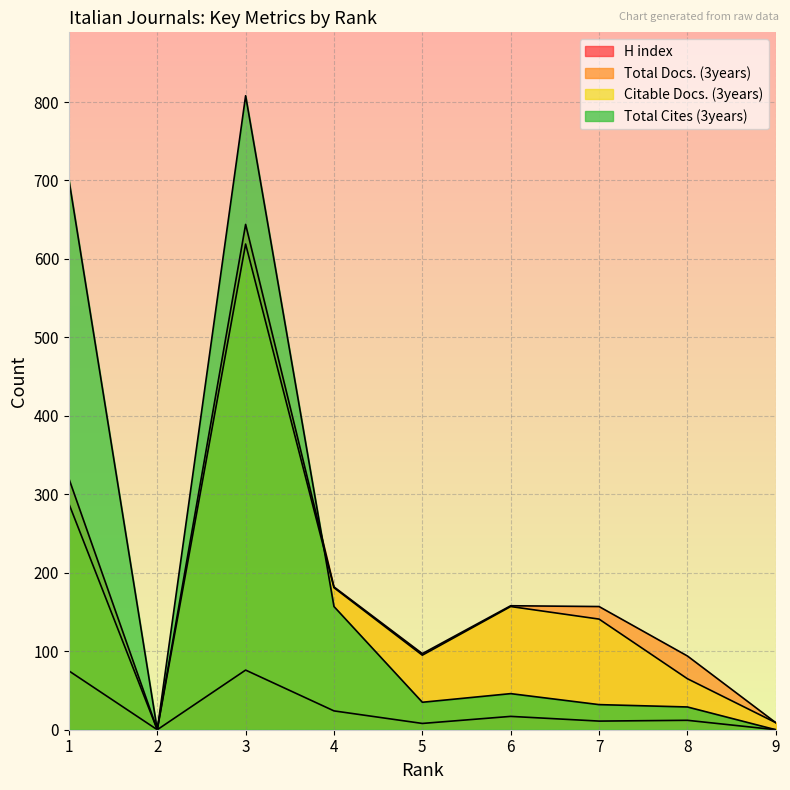

True or false: H index and Citable Docs. (3years) intersect in this chart.

False